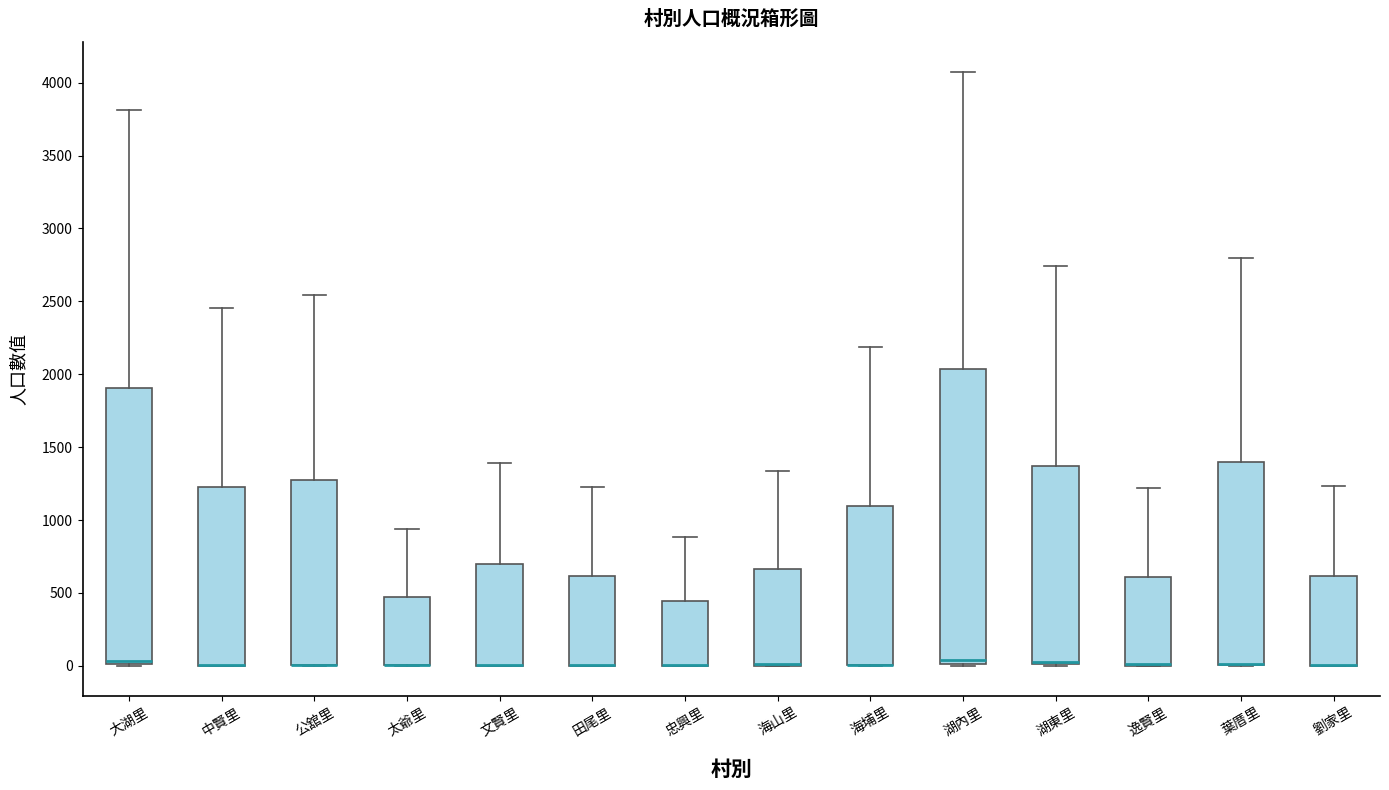

Reading left to right, read every box against the y-axis: the position of its median line, the range the box covers, and the ends of its whiskers. The values are not printed on the chart, so give them approximately, as read against the axis.

大湖里: median 50, box 0 to 1900, whiskers 0 to 3800
中賢里: median 0 (drawn on the box's lower edge), box 0 to 1250, whiskers 0 to 2450
公舘里: median 0 (drawn on the box's lower edge), box 0 to 1250, whiskers 0 to 2550
太爺里: median 0 (drawn on the box's lower edge), box 0 to 450, whiskers 0 to 950
文賢里: median 0 (drawn on the box's lower edge), box 0 to 700, whiskers 0 to 1400
田尾里: median 0 (drawn on the box's lower edge), box 0 to 600, whiskers 0 to 1250
忠興里: median 0 (drawn on the box's lower edge), box 0 to 450, whiskers 0 to 900
海山里: median 0 (drawn on the box's lower edge), box 0 to 650, whiskers 0 to 1350
海埔里: median 0 (drawn on the box's lower edge), box 0 to 1100, whiskers 0 to 2200
湖內里: median 50, box 0 to 2050, whiskers 0 to 4100
湖東里: median 0 (drawn on the box's lower edge), box 0 to 1350, whiskers 0 to 2750
逸賢里: median 0 (drawn on the box's lower edge), box 0 to 600, whiskers 0 to 1200
葉厝里: median 0 (drawn on the box's lower edge), box 0 to 1400, whiskers 0 to 2800
劉家里: median 0 (drawn on the box's lower edge), box 0 to 600, whiskers 0 to 1250